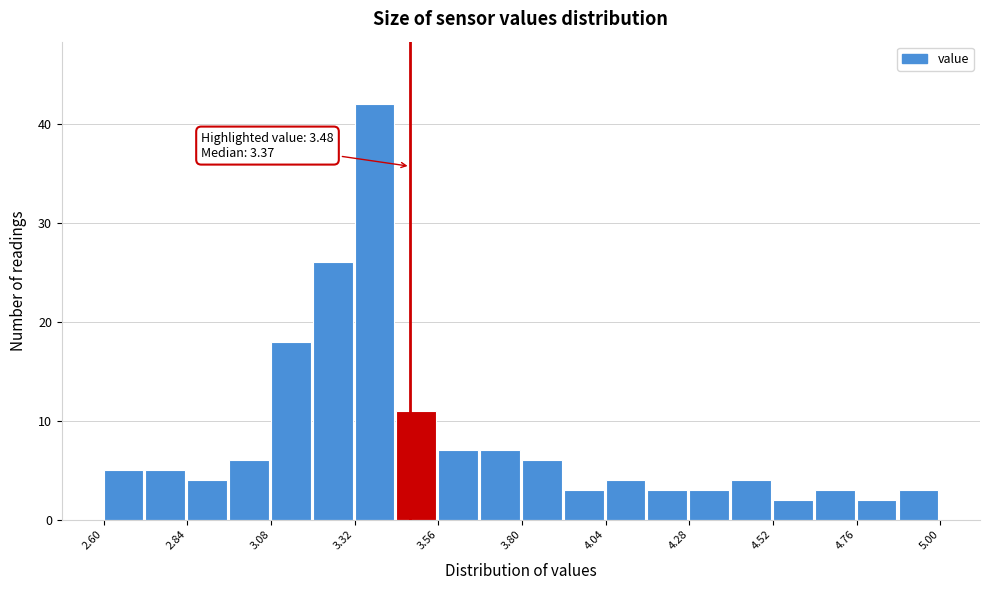

Around what value on the x-axis is the tallest bar? Give the approximate position of its centre, as read against the axis.

3.40